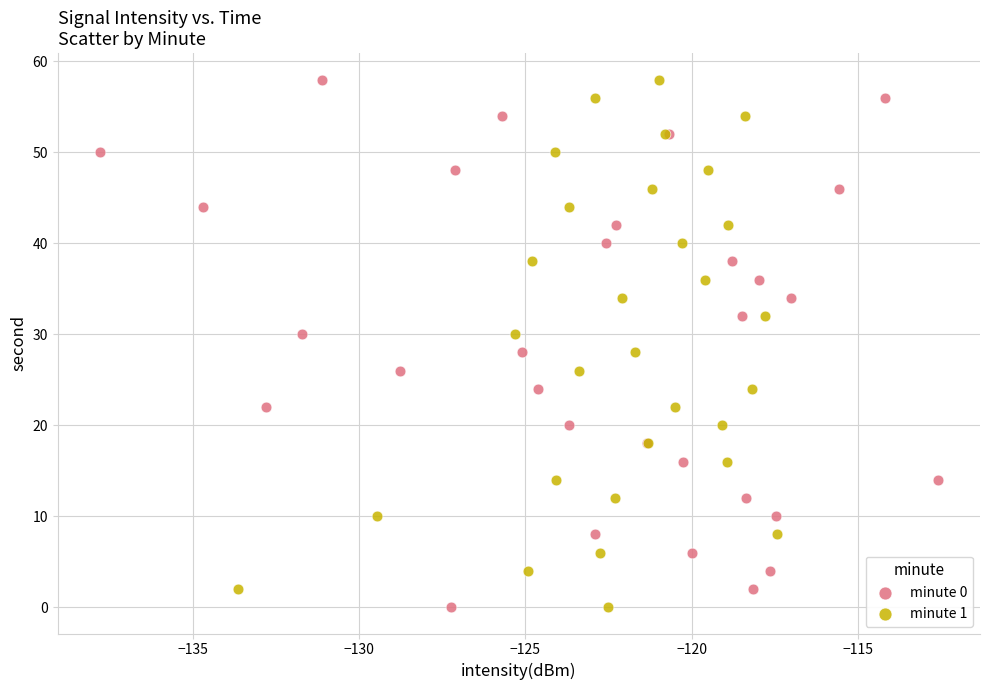

What are all the series names shown in the legend?

minute 0, minute 1